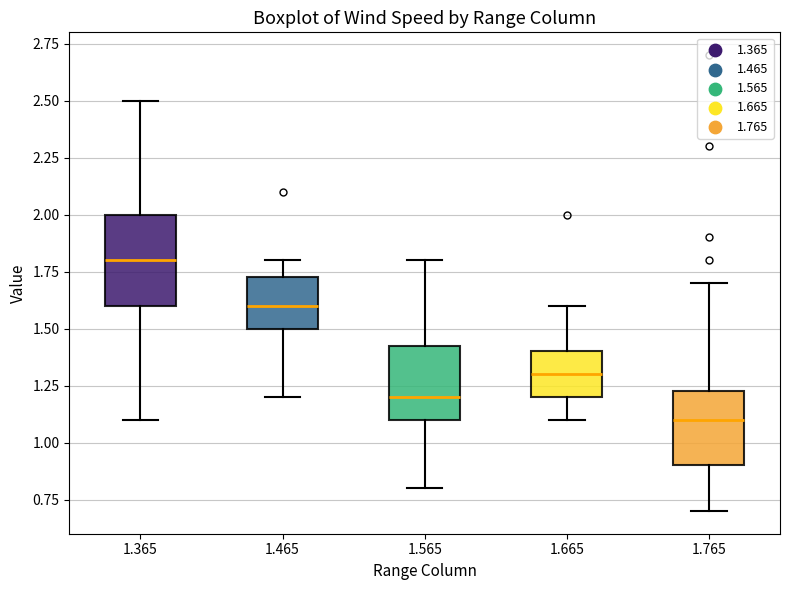

Where is the lower edge of the box at x = 1.365 on the y-axis? The values are not printed on the chart, so give them approximately, as read against the axis.

1.60